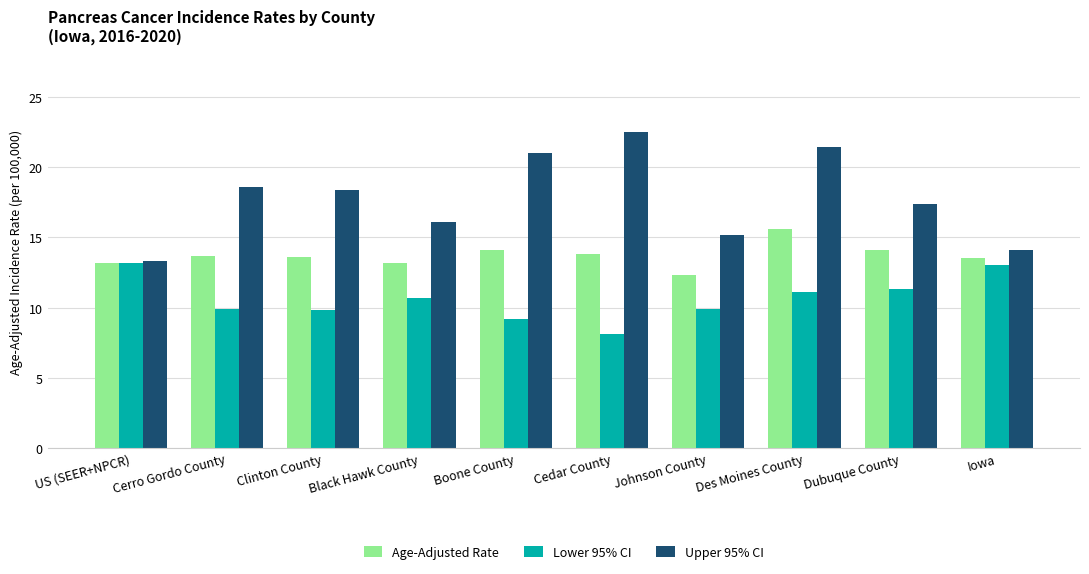

What is the difference between the Age-Adjusted Rate values at Boone County and Black Hawk County?

0.9